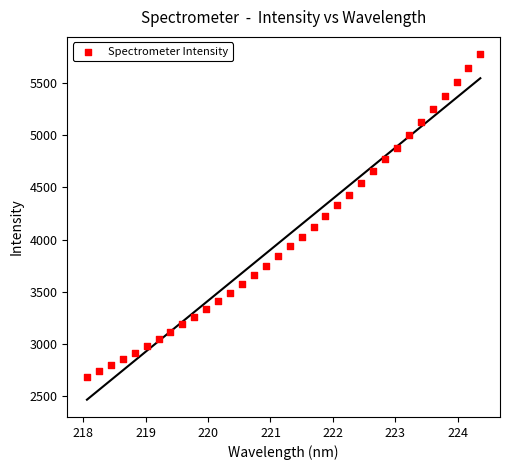

What is the range of X values (max minus min)?

6.3